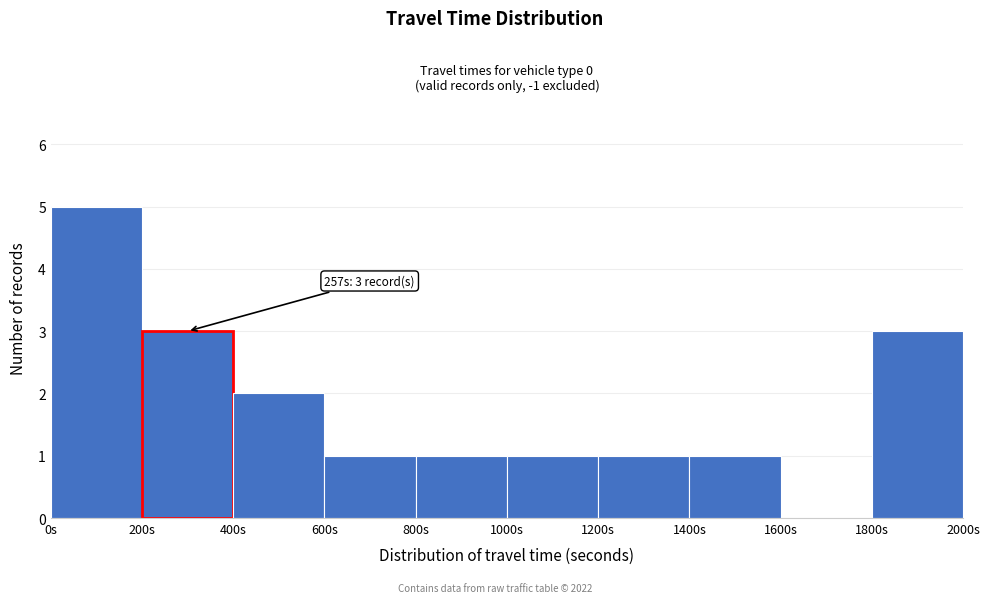

Which range on the x-axis has the tallest bar?

0 to 200